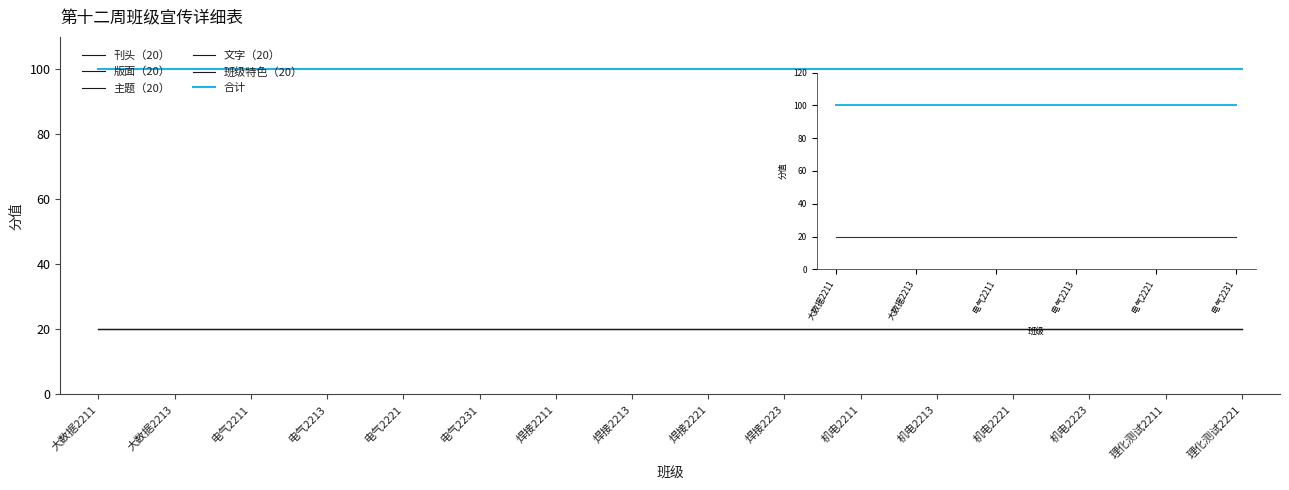

Is this an area chart (filled region under the line)?

No